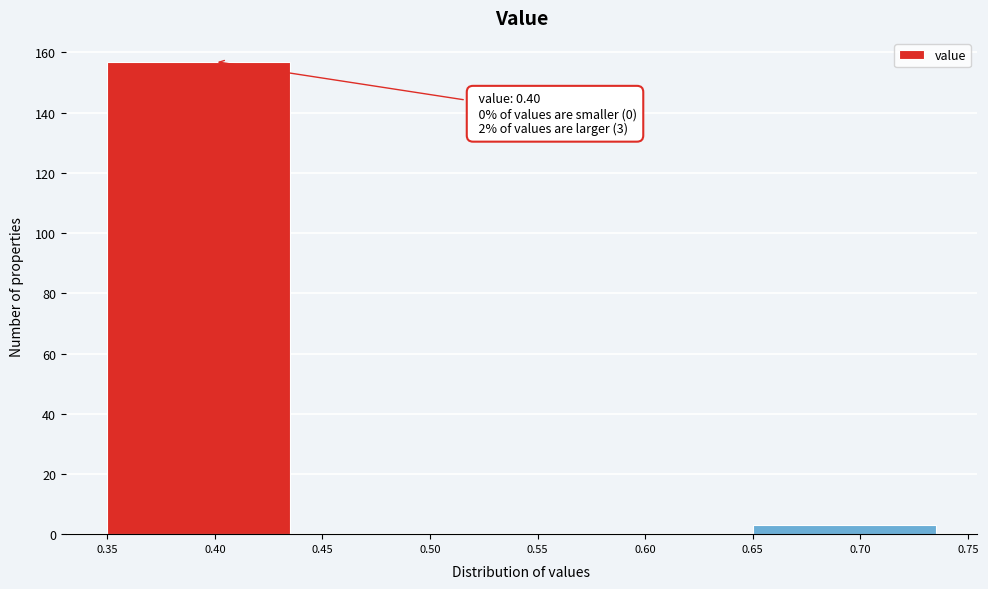

Over which range of the x-axis is the bar tallest?

0.35 to 0.45